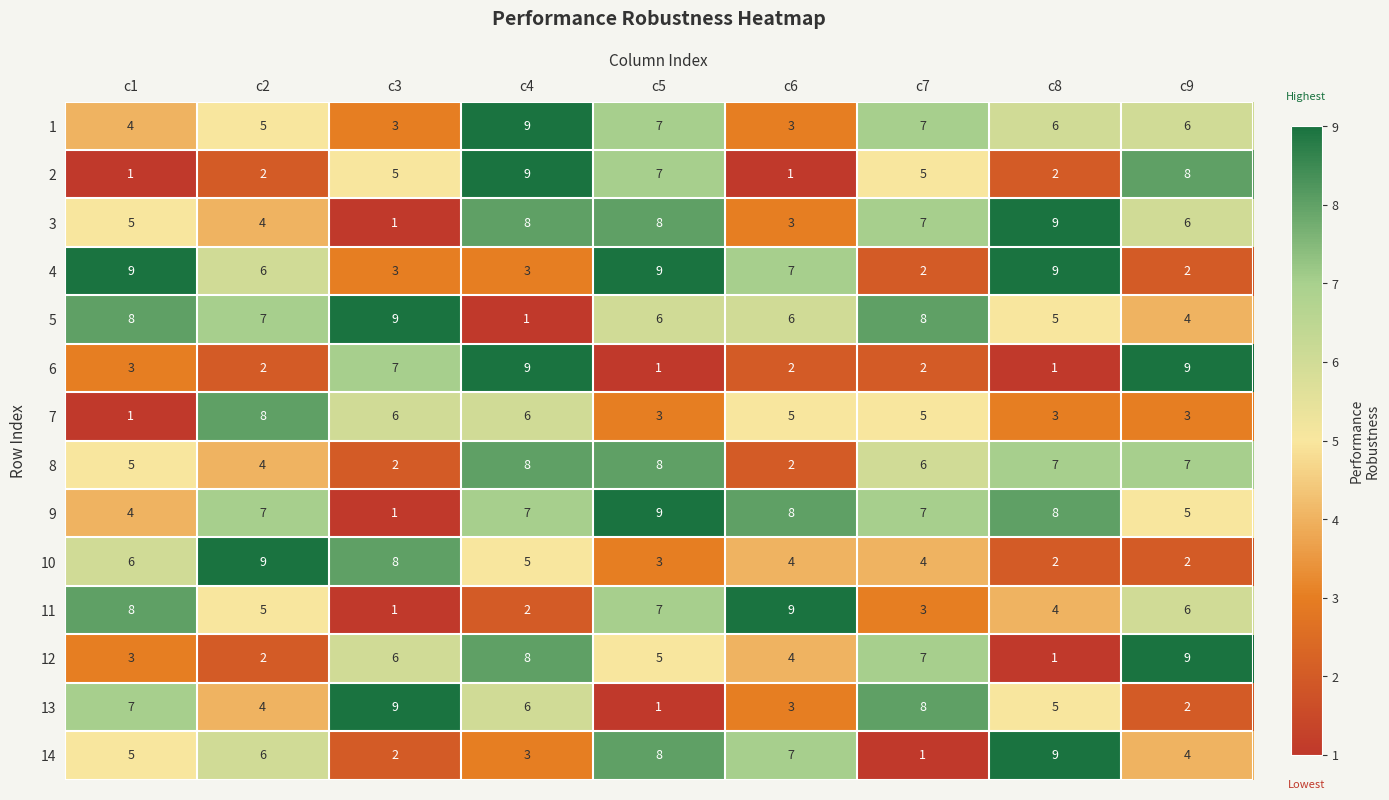

Where does the 6 series first go above 2?

c1